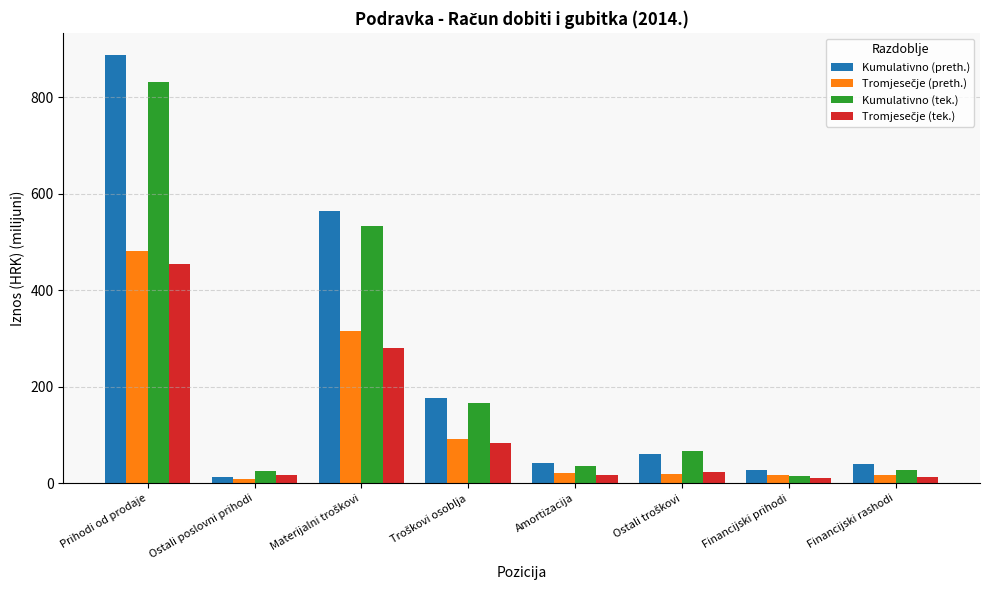

True or false: Kumulativno (preth.) has a value of 40.0 at Financijski rashodi.

True